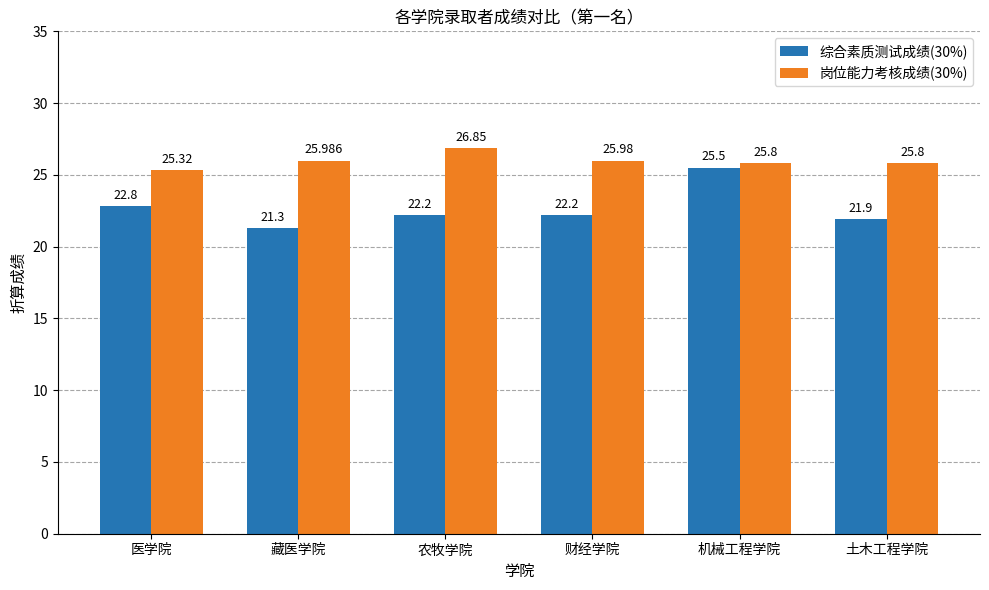

At which category is the sum across all series the highest?

机械工程学院